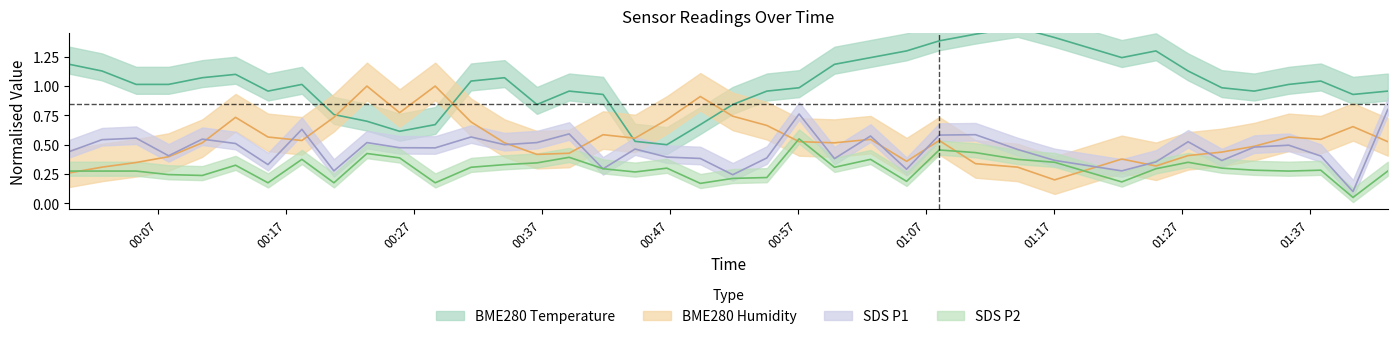

Reading right to left, extract all data points from this chart.

BME280_temperature: 2021/03/28 01:43:05=1.0	2021/03/28 01:40:22=0.9	2021/03/28 01:37:51=1.0	2021/03/28 01:35:21=1.0	2021/03/28 01:32:39=1.0	2021/03/28 01:30:07=1.0	2021/03/28 01:27:29=1.1	2021/03/28 01:24:58=1.3	2021/03/28 01:22:18=1.2	2021/03/28 01:17:03=1.4	2021/03/28 01:14:09=1.5	2021/03/28 01:10:52=1.4	2021/03/28 01:08:02=1.4	2021/03/28 01:05:29=1.3	2021/03/28 01:02:40=1.2	2021/03/28 00:59:51=1.2	2021/03/28 00:57:05=1.0	2021/03/28 00:54:34=1.0	2021/03/28 00:51:54=0.8	2021/03/28 00:49:22=0.7	2021/03/28 00:46:45=0.5	2021/03/28 00:44:16=0.5	2021/03/28 00:41:46=0.9	2021/03/28 00:39:07=1.0	2021/03/28 00:36:36=0.8	2021/03/28 00:34:04=1.1	2021/03/28 00:31:27=1.0	2021/03/28 00:28:39=0.7	2021/03/28 00:25:52=0.6	2021/03/28 00:23:19=0.7	2021/03/28 00:20:44=0.8	2021/03/28 00:18:14=1.0	2021/03/28 00:15:35=1.0	2021/03/28 00:13:03=1.1	2021/03/28 00:10:27=1.1	2021/03/28 00:07:49=1.0	2021/03/28 00:05:17=1.0	2021/03/28 00:02:37=1.1	2021/03/28 00:00:04=1.2
BME280_humidity: 2021/03/28 01:43:05=0.5	2021/03/28 01:40:22=0.7	2021/03/28 01:37:51=0.5	2021/03/28 01:35:21=0.6	2021/03/28 01:32:39=0.5	2021/03/28 01:30:07=0.4	2021/03/28 01:27:29=0.4	2021/03/28 01:24:58=0.3	2021/03/28 01:22:18=0.4	2021/03/28 01:17:03=0.2	2021/03/28 01:14:09=0.3	2021/03/28 01:10:52=0.3	2021/03/28 01:08:02=0.5	2021/03/28 01:05:29=0.4	2021/03/28 01:02:40=0.5	2021/03/28 00:59:51=0.5	2021/03/28 00:57:05=0.5	2021/03/28 00:54:34=0.7	2021/03/28 00:51:54=0.7	2021/03/28 00:49:22=0.9	2021/03/28 00:46:45=0.7	2021/03/28 00:44:16=0.6	2021/03/28 00:41:46=0.6	2021/03/28 00:39:07=0.4	2021/03/28 00:36:36=0.4	2021/03/28 00:34:04=0.5	2021/03/28 00:31:27=0.7	2021/03/28 00:28:39=1.0	2021/03/28 00:25:52=0.8	2021/03/28 00:23:19=1.0	2021/03/28 00:20:44=0.7	2021/03/28 00:18:14=0.5	2021/03/28 00:15:35=0.6	2021/03/28 00:13:03=0.7	2021/03/28 00:10:27=0.5	2021/03/28 00:07:49=0.4	2021/03/28 00:05:17=0.3	2021/03/28 00:02:37=0.3	2021/03/28 00:00:04=0.3
SDS_P1: 2021/03/28 01:43:05=0.8	2021/03/28 01:40:22=0.1	2021/03/28 01:37:51=0.4	2021/03/28 01:35:21=0.5	2021/03/28 01:32:39=0.5	2021/03/28 01:30:07=0.4	2021/03/28 01:27:29=0.5	2021/03/28 01:24:58=0.4	2021/03/28 01:22:18=0.3	2021/03/28 01:17:03=0.4	2021/03/28 01:14:09=0.5	2021/03/28 01:10:52=0.6	2021/03/28 01:08:02=0.6	2021/03/28 01:05:29=0.3	2021/03/28 01:02:40=0.6	2021/03/28 00:59:51=0.4	2021/03/28 00:57:05=0.8	2021/03/28 00:54:34=0.4	2021/03/28 00:51:54=0.2	2021/03/28 00:49:22=0.4	2021/03/28 00:46:45=0.4	2021/03/28 00:44:16=0.5	2021/03/28 00:41:46=0.3	2021/03/28 00:39:07=0.6	2021/03/28 00:36:36=0.5	2021/03/28 00:34:04=0.5	2021/03/28 00:31:27=0.6	2021/03/28 00:28:39=0.5	2021/03/28 00:25:52=0.5	2021/03/28 00:23:19=0.5	2021/03/28 00:20:44=0.3	2021/03/28 00:18:14=0.6	2021/03/28 00:15:35=0.3	2021/03/28 00:13:03=0.5	2021/03/28 00:10:27=0.5	2021/03/28 00:07:49=0.4	2021/03/28 00:05:17=0.6	2021/03/28 00:02:37=0.5	2021/03/28 00:00:04=0.4
SDS_P2: 2021/03/28 01:43:05=0.3	2021/03/28 01:40:22=0.1	2021/03/28 01:37:51=0.3	2021/03/28 01:35:21=0.3	2021/03/28 01:32:39=0.3	2021/03/28 01:30:07=0.3	2021/03/28 01:27:29=0.3	2021/03/28 01:24:58=0.3	2021/03/28 01:22:18=0.2	2021/03/28 01:17:03=0.3	2021/03/28 01:14:09=0.4	2021/03/28 01:10:52=0.4	2021/03/28 01:08:02=0.5	2021/03/28 01:05:29=0.2	2021/03/28 01:02:40=0.4	2021/03/28 00:59:51=0.3	2021/03/28 00:57:05=0.6	2021/03/28 00:54:34=0.2	2021/03/28 00:51:54=0.2	2021/03/28 00:49:22=0.2	2021/03/28 00:46:45=0.3	2021/03/28 00:44:16=0.3	2021/03/28 00:41:46=0.3	2021/03/28 00:39:07=0.4	2021/03/28 00:36:36=0.3	2021/03/28 00:34:04=0.3	2021/03/28 00:31:27=0.3	2021/03/28 00:28:39=0.2	2021/03/28 00:25:52=0.4	2021/03/28 00:23:19=0.4	2021/03/28 00:20:44=0.2	2021/03/28 00:18:14=0.4	2021/03/28 00:15:35=0.2	2021/03/28 00:13:03=0.3	2021/03/28 00:10:27=0.2	2021/03/28 00:07:49=0.2	2021/03/28 00:05:17=0.3	2021/03/28 00:02:37=0.3	2021/03/28 00:00:04=0.3